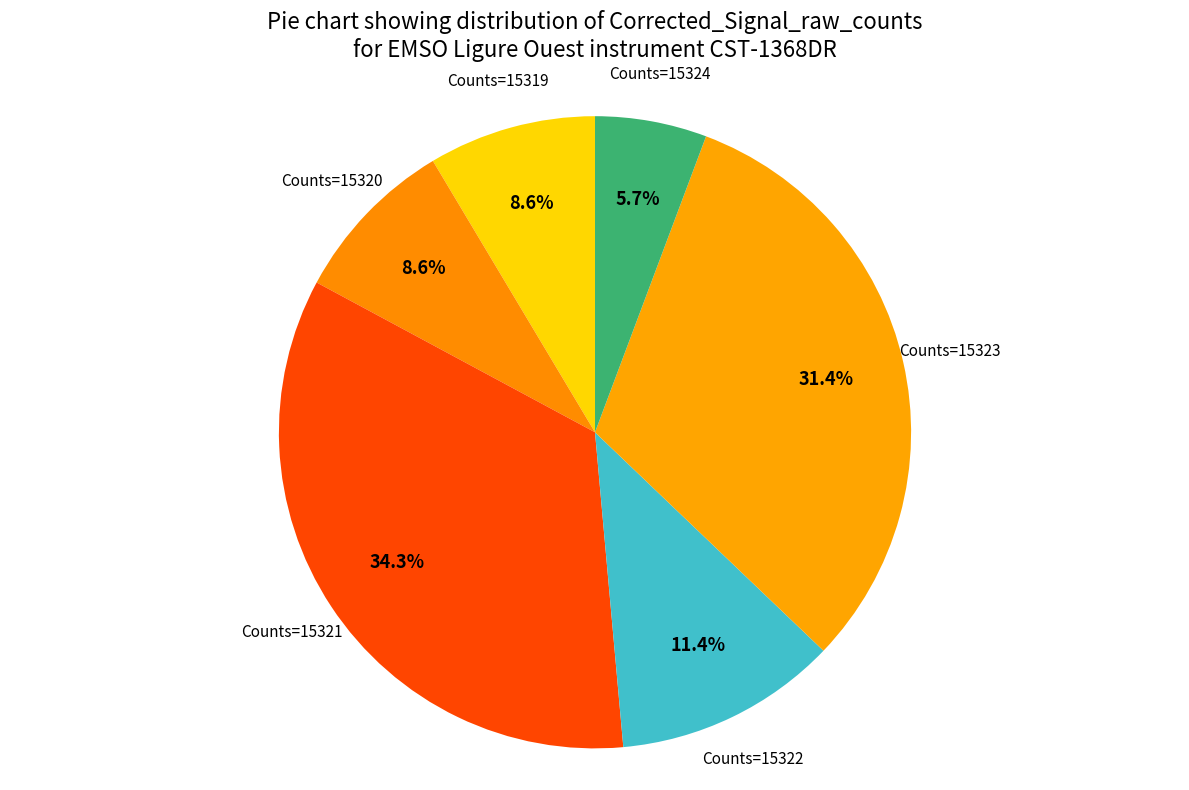

How many segments does this pie chart have?

6